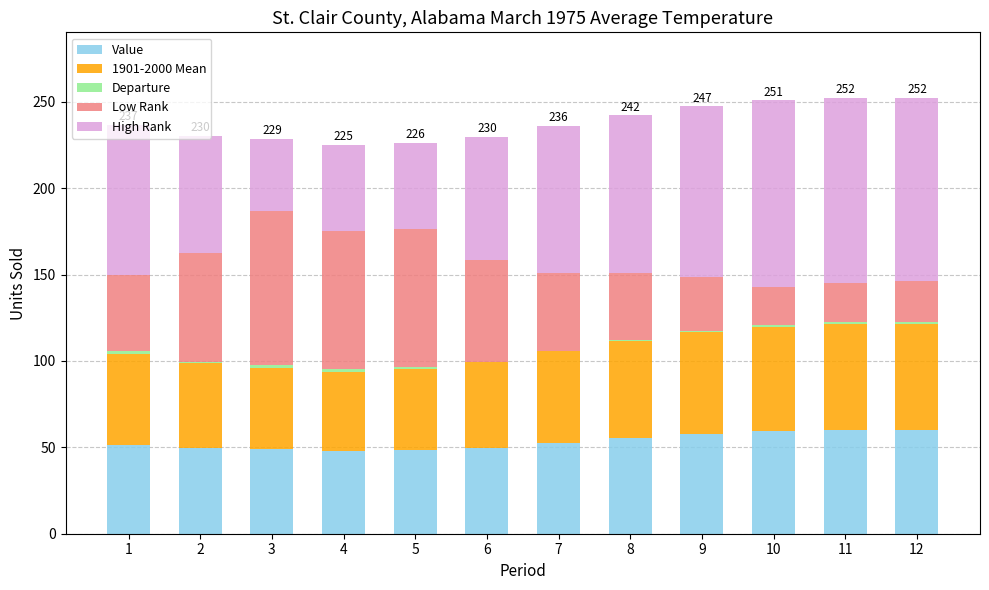

What is the approximate value of Low Rank at 5?

80.0